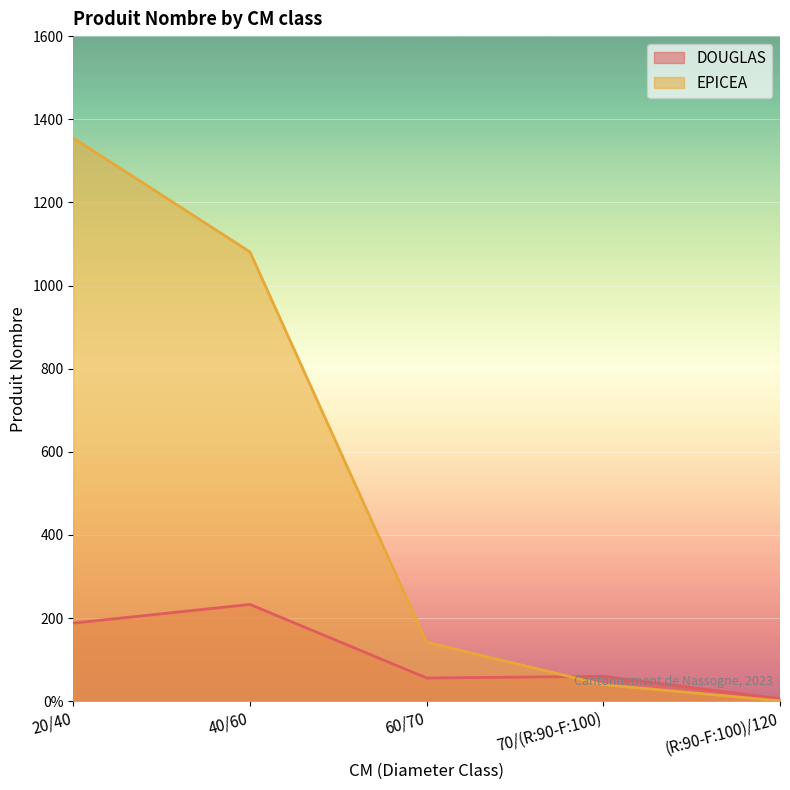

The EPICEA series shows 229 at 60/70. True or false?

False